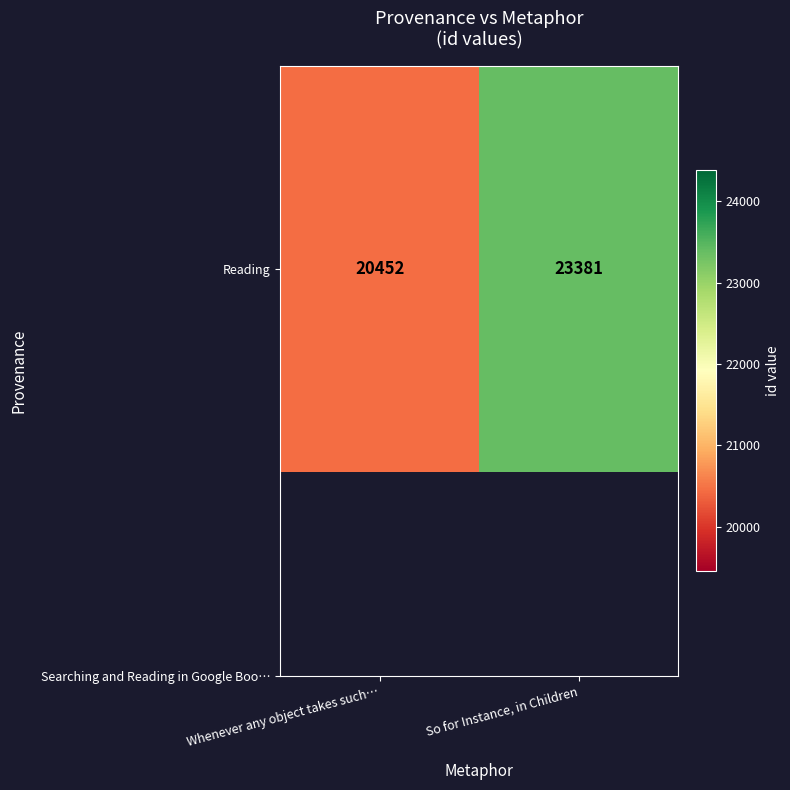

Count the number of categories in the chart.

2